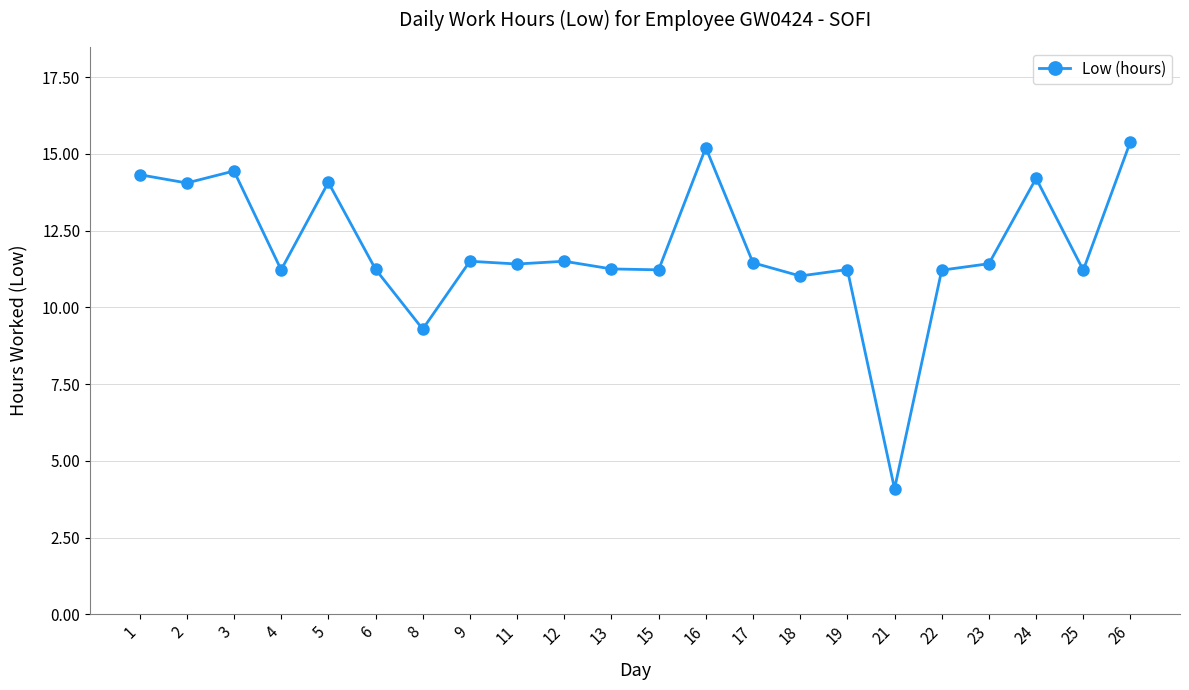

What is the average value?

11.9